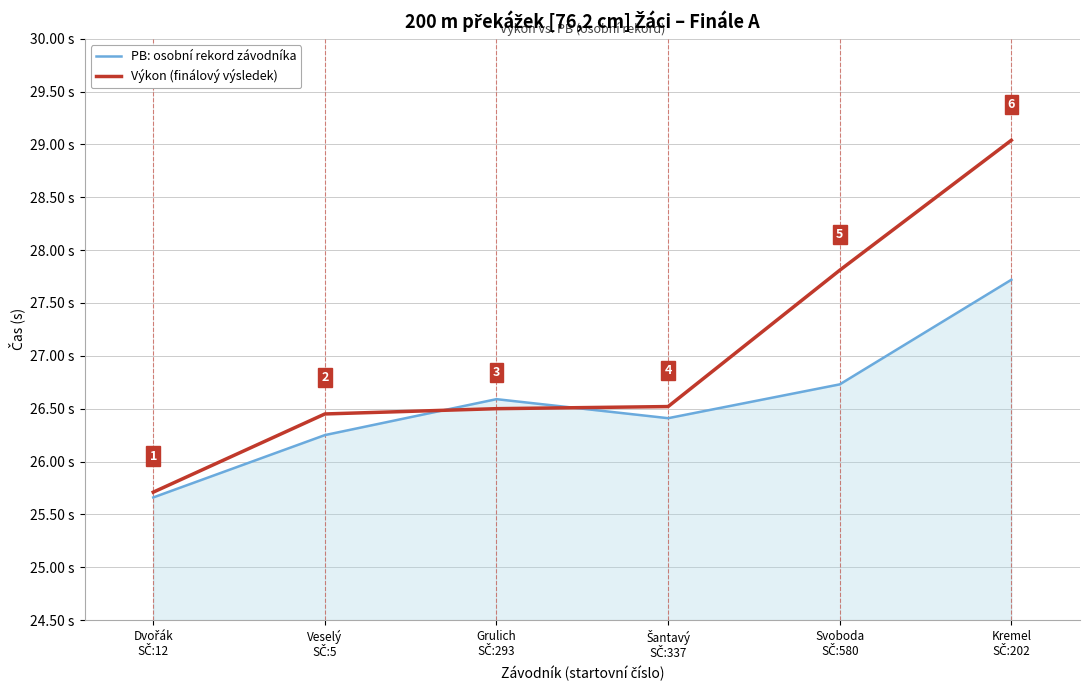

Which series has the largest total across all categories?

Výkon (finálový výsledek)